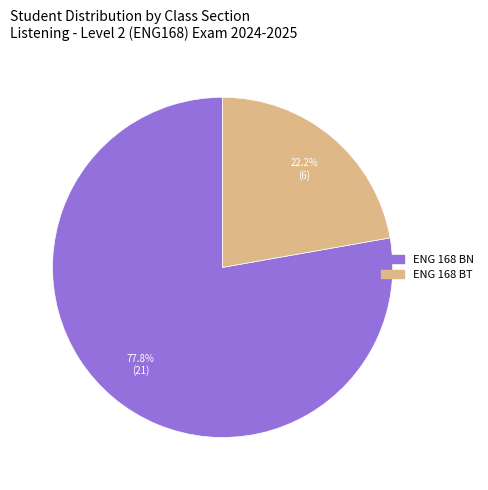

Rank the categories by value from highest to lowest.

ENG 168 BN, ENG 168 BT